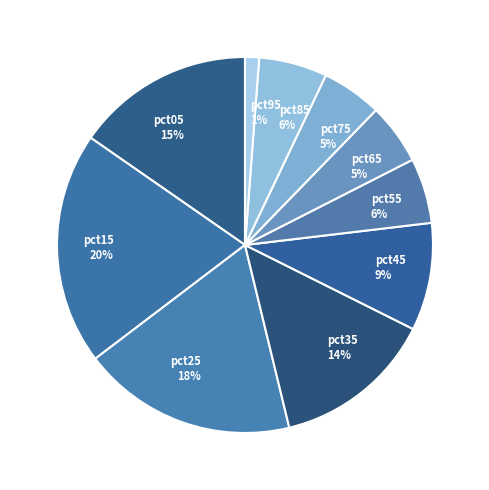

Count the number of slices in the pie.

10